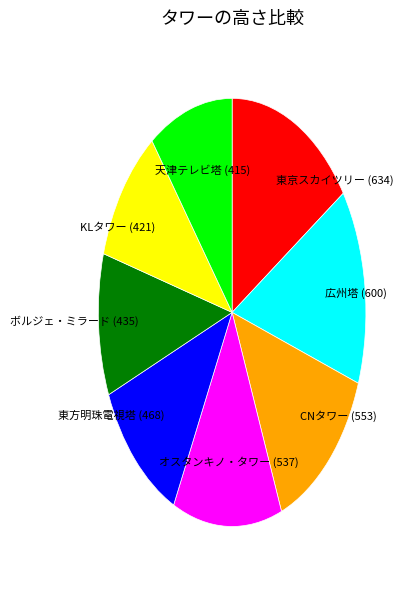

Is it true that CNタワー is 5% of the pie?

False